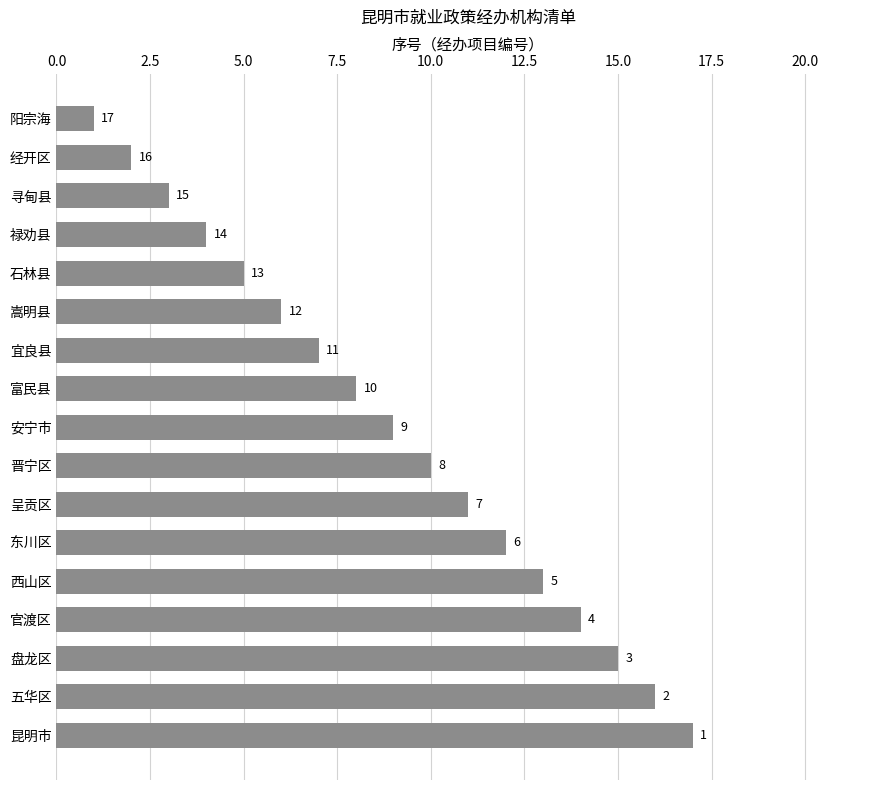

What is the difference between the second highest and minimum values?

15